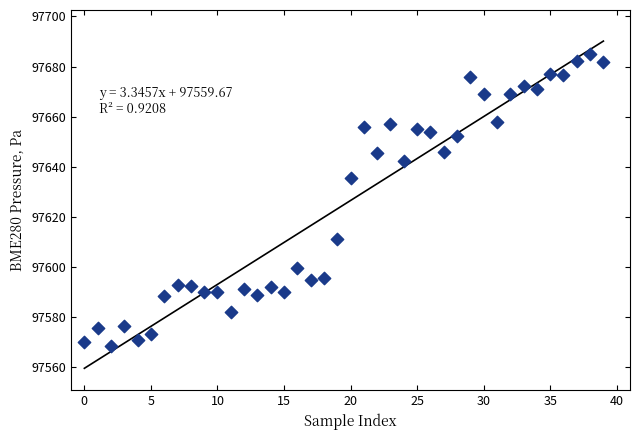

What Y value in the scatter plot is closest to 97626?

97635.5